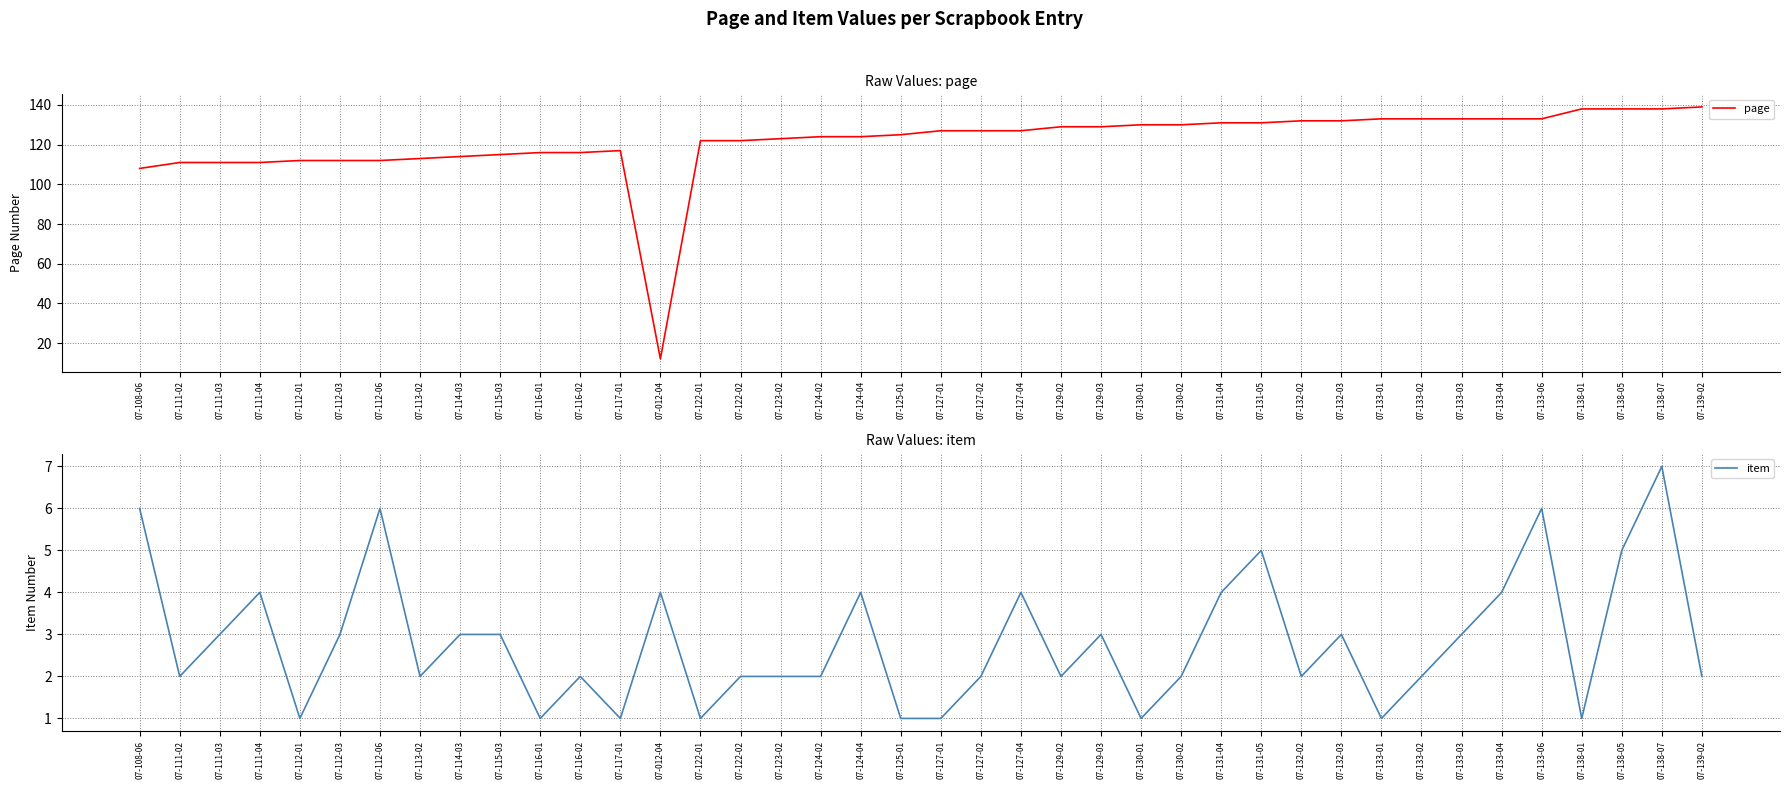

Count the number of data series in this chart.

2